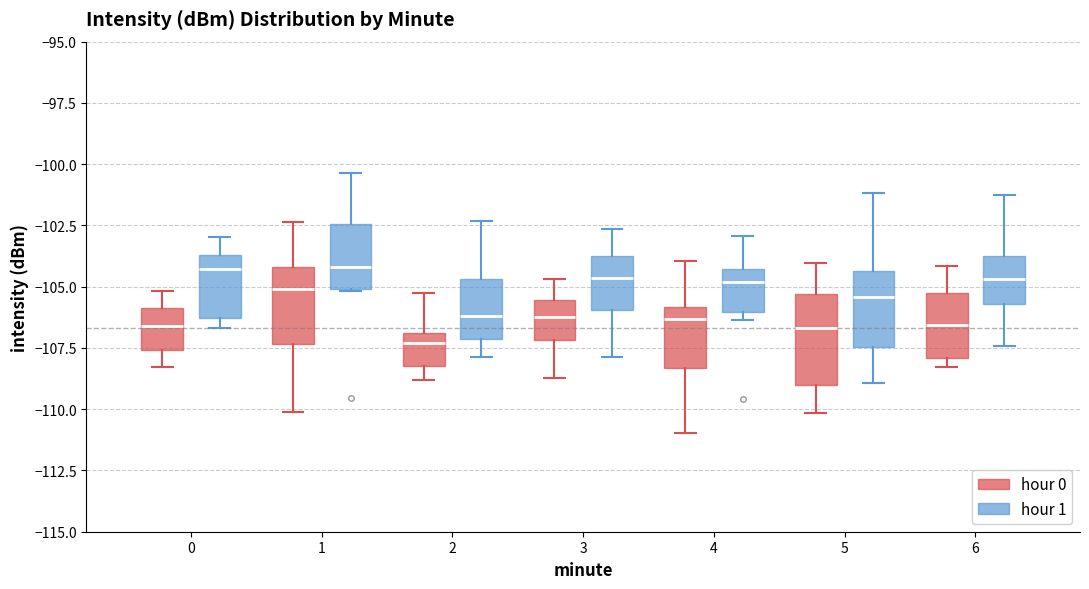

Reading left to right, read every box against the y-axis: the position of its median line, the range the box covers, and the ends of its whiskers. The values are not printed on the chart, so give them approximately, as read against the axis.

0 (hour 0): median -106.5, box -107.5 to -106.0, whiskers -108.5 to -105.0
0 (hour 1): median -104.5, box -106.5 to -103.5, whiskers -106.5 (just below the box's lower edge) to -103.0
1 (hour 0): median -105.0, box -107.5 to -104.0, whiskers -110.0 to -102.5
1 (hour 1): median -104.0, box -105.0 to -102.5, whiskers -105.0 to -100.5
2 (hour 0): median -107.5, box -108.0 to -107.0, whiskers -109.0 to -105.0
2 (hour 1): median -106.0, box -107.0 to -104.5, whiskers -108.0 to -102.5
3 (hour 0): median -106.0, box -107.0 to -105.5, whiskers -108.5 to -104.5
3 (hour 1): median -104.5, box -106.0 to -103.5, whiskers -108.0 to -102.5
4 (hour 0): median -106.5, box -108.5 to -106.0, whiskers -111.0 to -104.0
4 (hour 1): median -105.0, box -106.0 to -104.5, whiskers -106.5 to -103.0
5 (hour 0): median -106.5, box -109.0 to -105.5, whiskers -110.0 to -104.0
5 (hour 1): median -105.5, box -107.5 to -104.5, whiskers -109.0 to -101.0
6 (hour 0): median -106.5, box -108.0 to -105.5, whiskers -108.5 to -104.0
6 (hour 1): median -104.5, box -105.5 to -104.0, whiskers -107.5 to -101.5